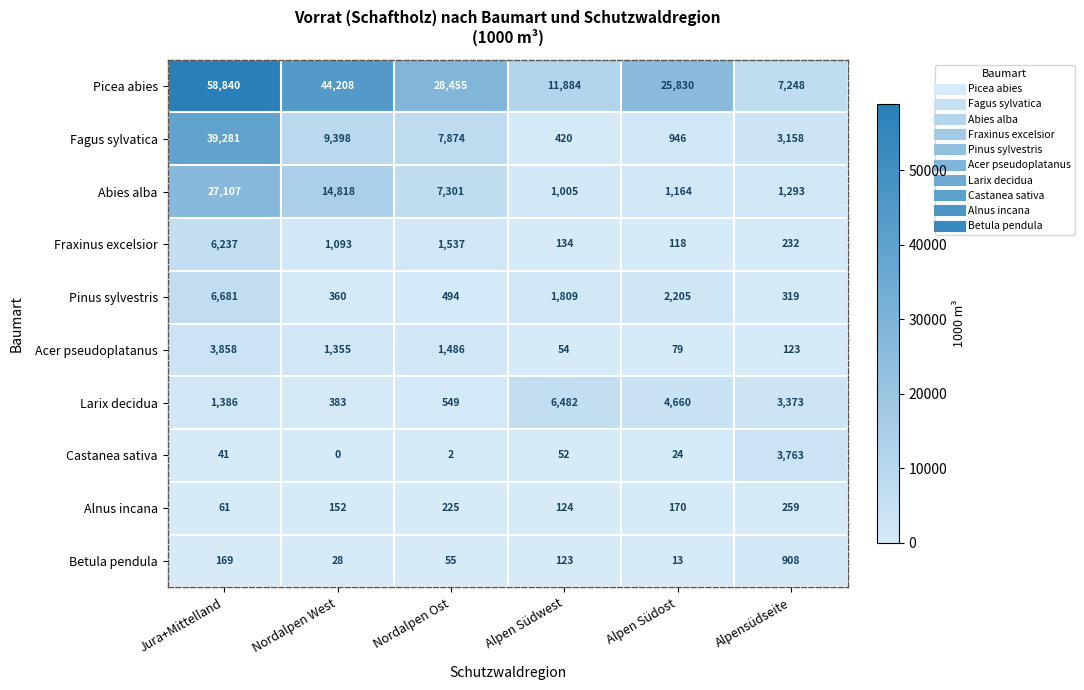

What is the greatest value displayed?

58840